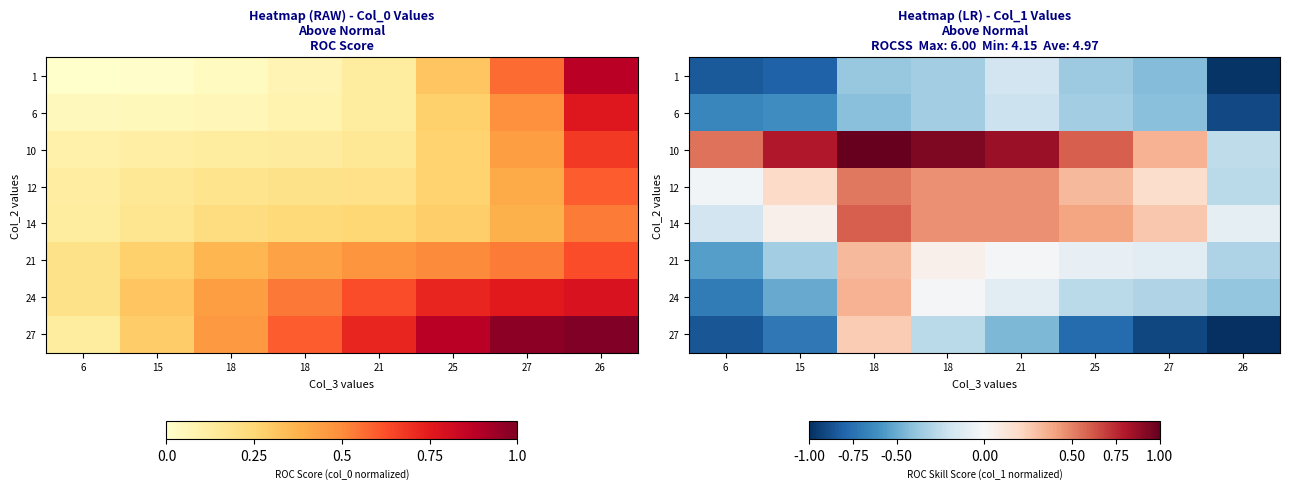

What is the spread (max minus min) of values at 6?

1.4